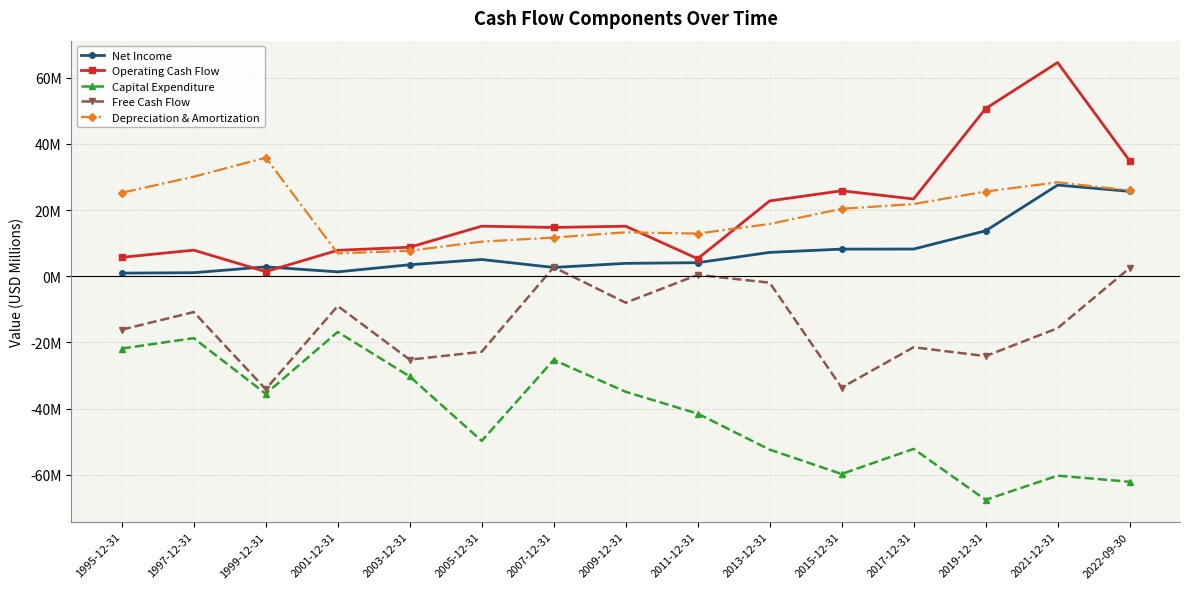

Rank the series by their maximum value, from highest to lowest.

Operating Cash Flow, Depreciation & Amortization, Net Income, Free Cash Flow, Capital Expenditure